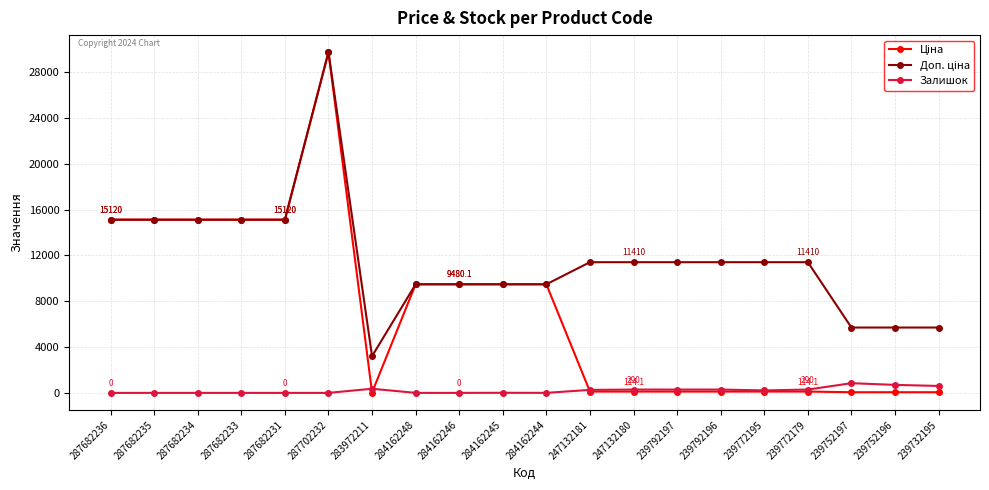

At which category does the chart reach its peak across all series?

287702232